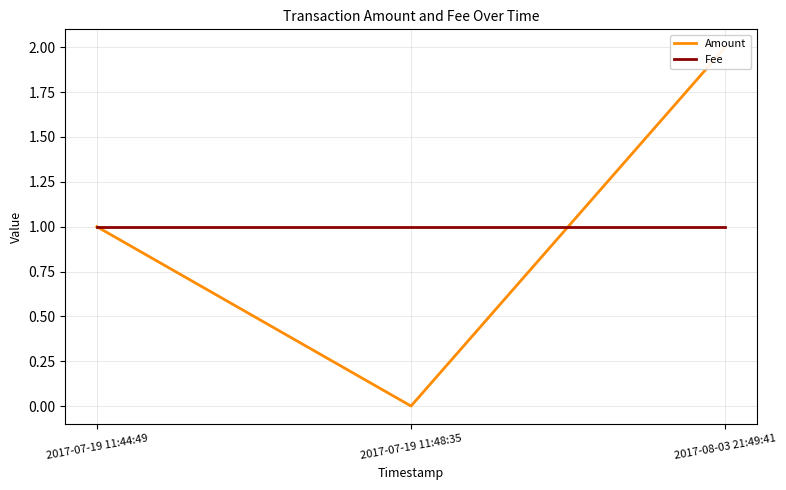

At how many categories does at least one series exceed 0?

3